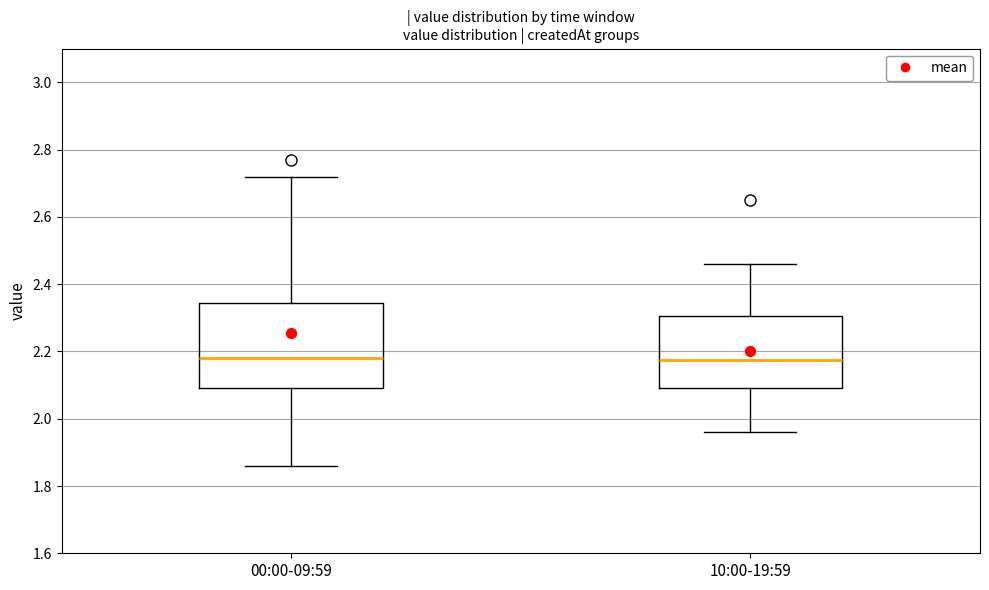

Reading left to right, read every box against the y-axis: the position of its median line, the range the box covers, and the ends of its whiskers. The values are not printed on the chart, so give them approximately, as read against the axis.

00:00-09:59: median 2.18, box 2.10 to 2.34, whiskers 1.86 to 2.72
10:00-19:59: median 2.18, box 2.10 to 2.30, whiskers 1.96 to 2.46